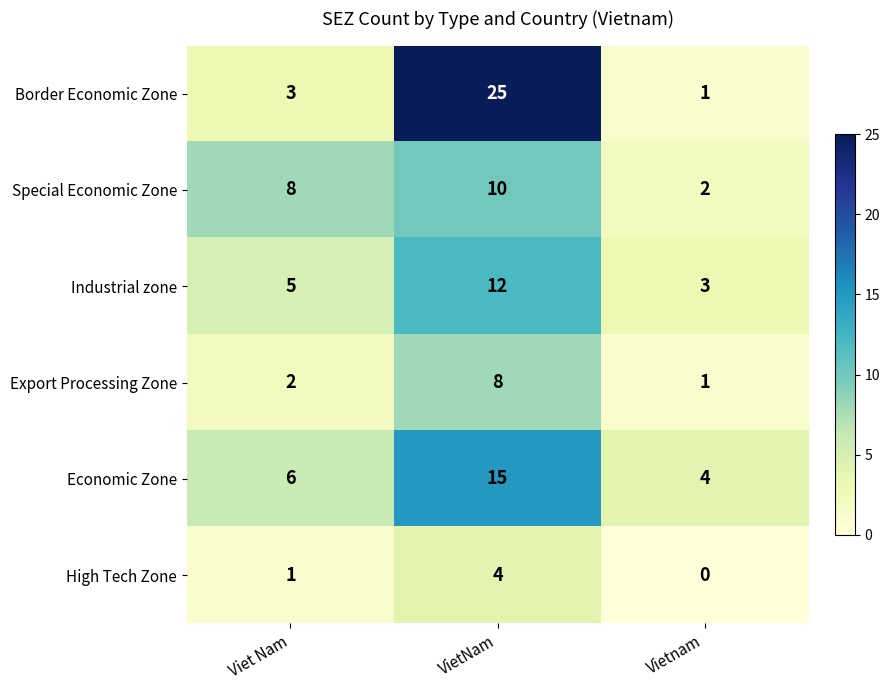

Rank the series by their maximum value, from lowest to highest.

High Tech Zone, Export Processing Zone, Special Economic Zone, Industrial zone, Economic Zone, Border Economic Zone